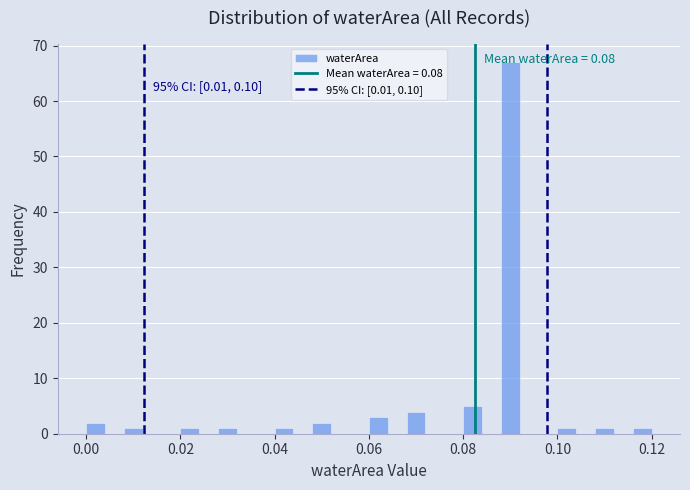

Read against the x-axis, roughly where is the centre of the tallest bar?

0.090